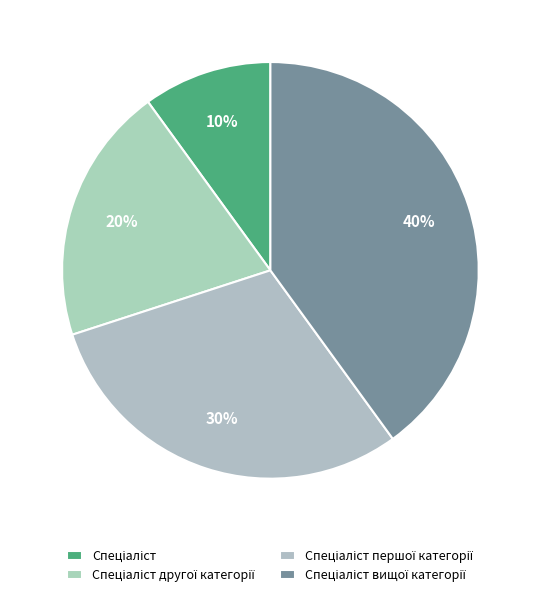

Is Спеціаліст the majority of the pie?

No